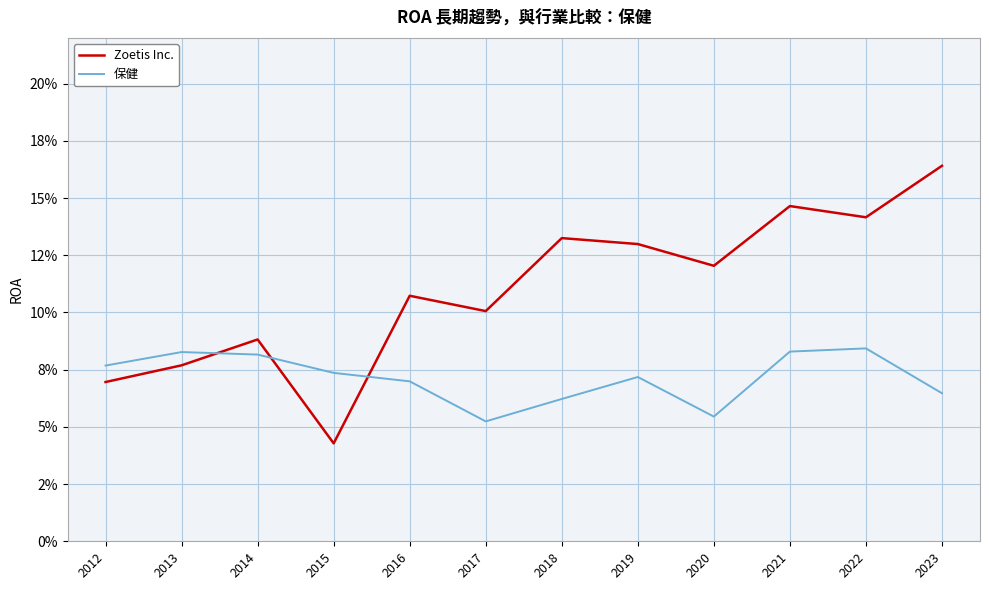

Which category has the lowest value in the Zoetis Inc. series?

2015